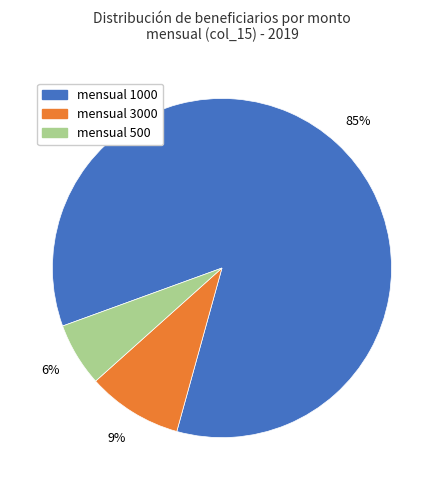

Is there any slice that represents more than half of the pie?

Yes